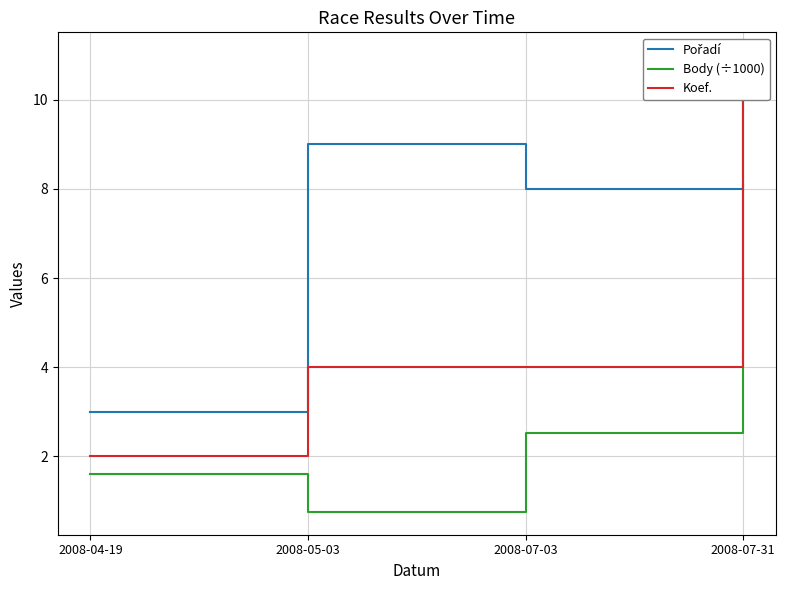

True or false: Body (÷1000) has more than 1 interior local peaks.

False